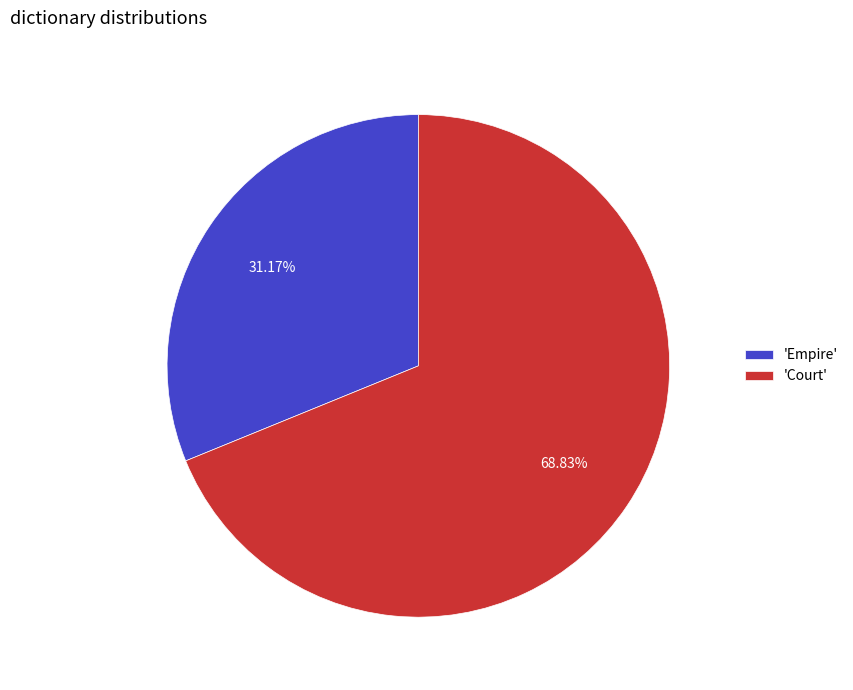

Which category accounts for the majority?

'Court'